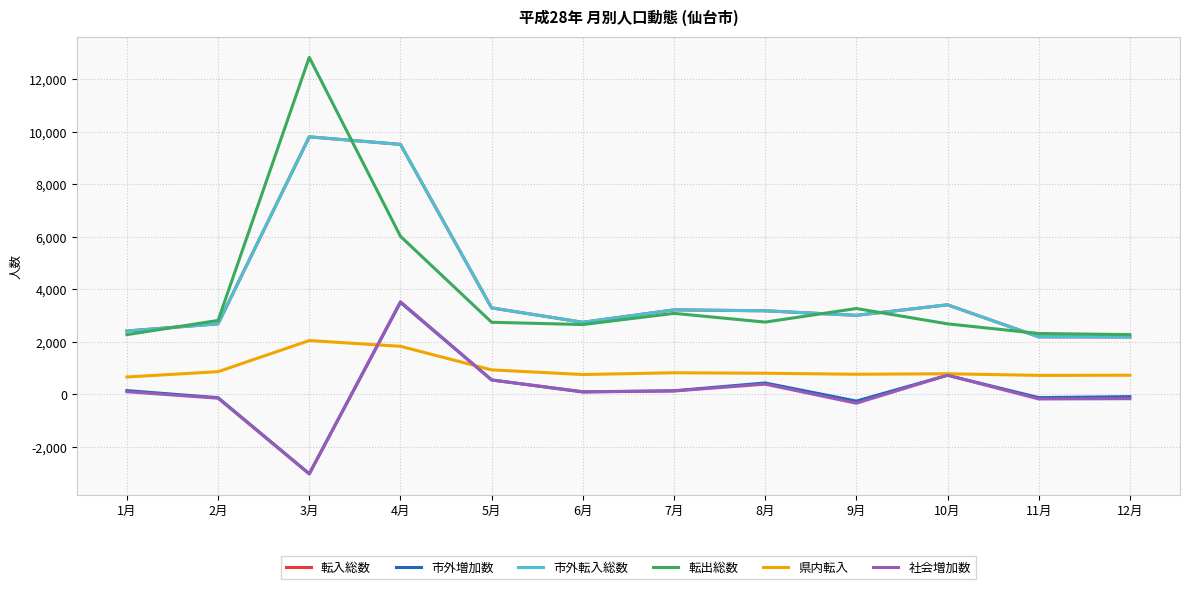

How many categories are shown in the chart?

12